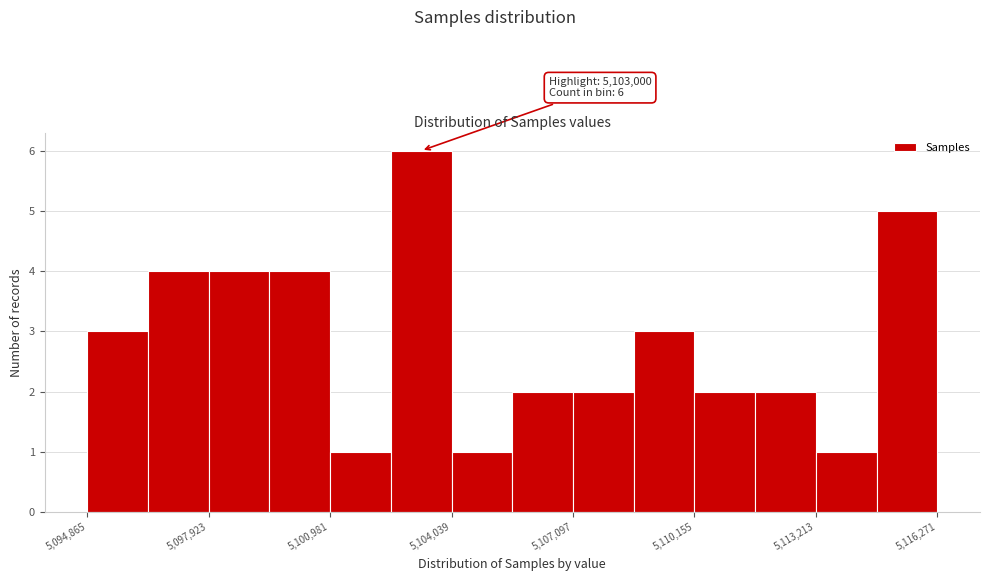

Around what value on the x-axis is the tallest bar? Give the approximate position of its centre, as read against the axis.

5103500